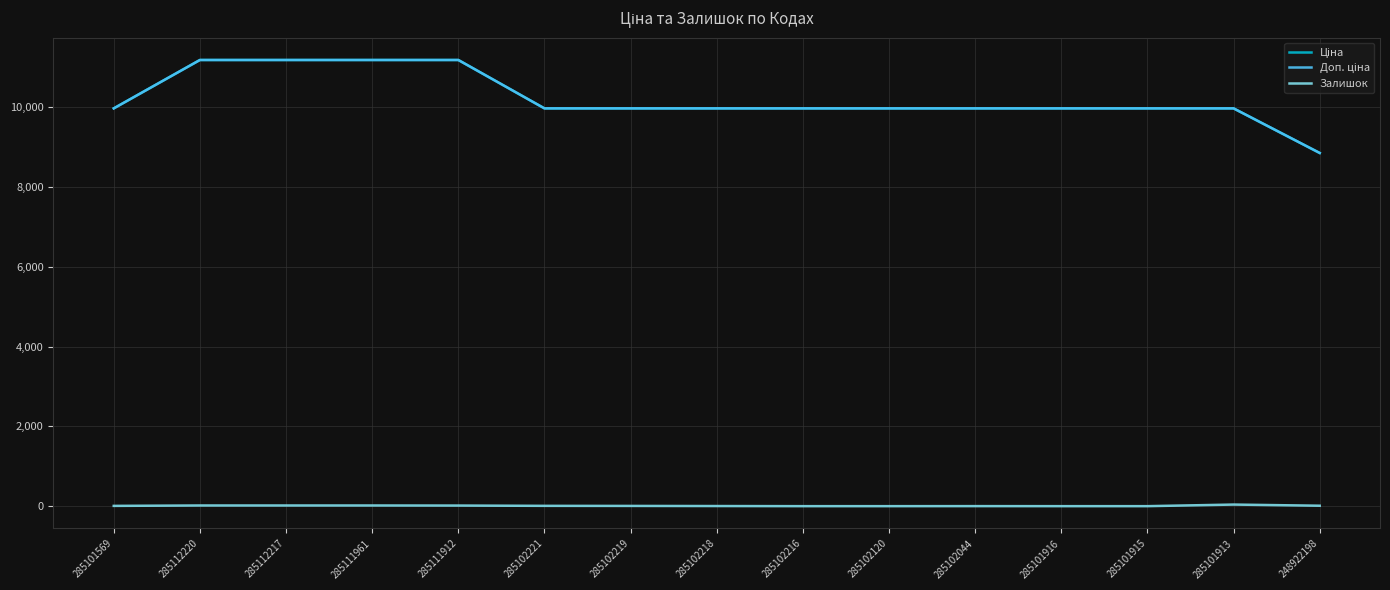

Does the chart have visible grid lines?

Yes